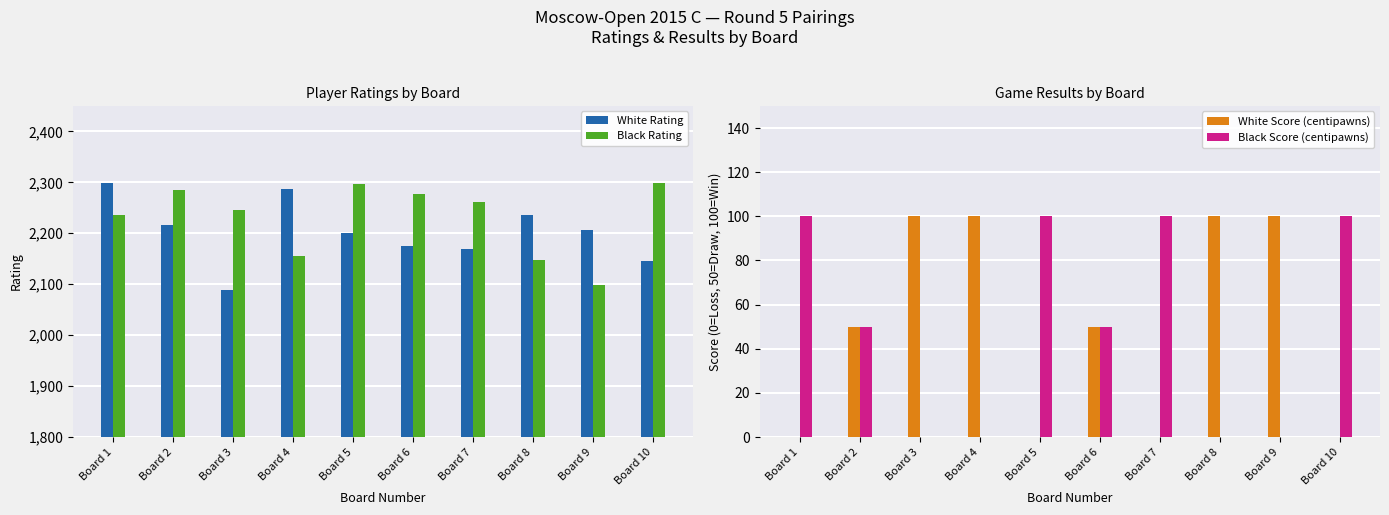

Reading right to left, extract all data points from this chart.

White Rating: 2146	2206	2236	2170	2175	2200	2287	2089	2216	2298
Black Rating: 2298	2099	2147	2262	2277	2297	2155	2246	2284	2236
White Score (centipawns): 0	100	100	0	50	0	100	100	50	0
Black Score (centipawns): 100	0	0	100	50	100	0	0	50	100